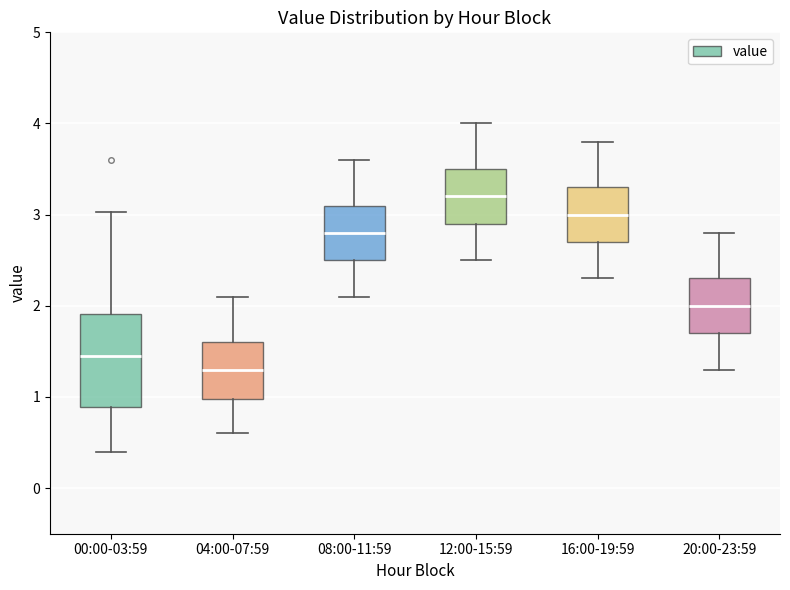

Comparing the boxes themselves (not the whiskers), which one is the tallest?

00:00-03:59